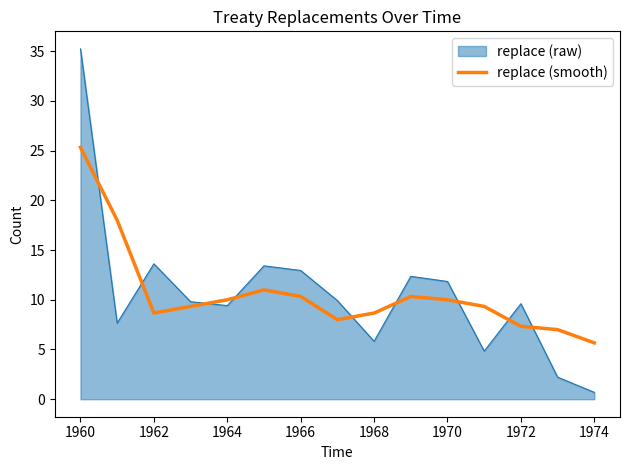

How many series are shown in this chart?

2